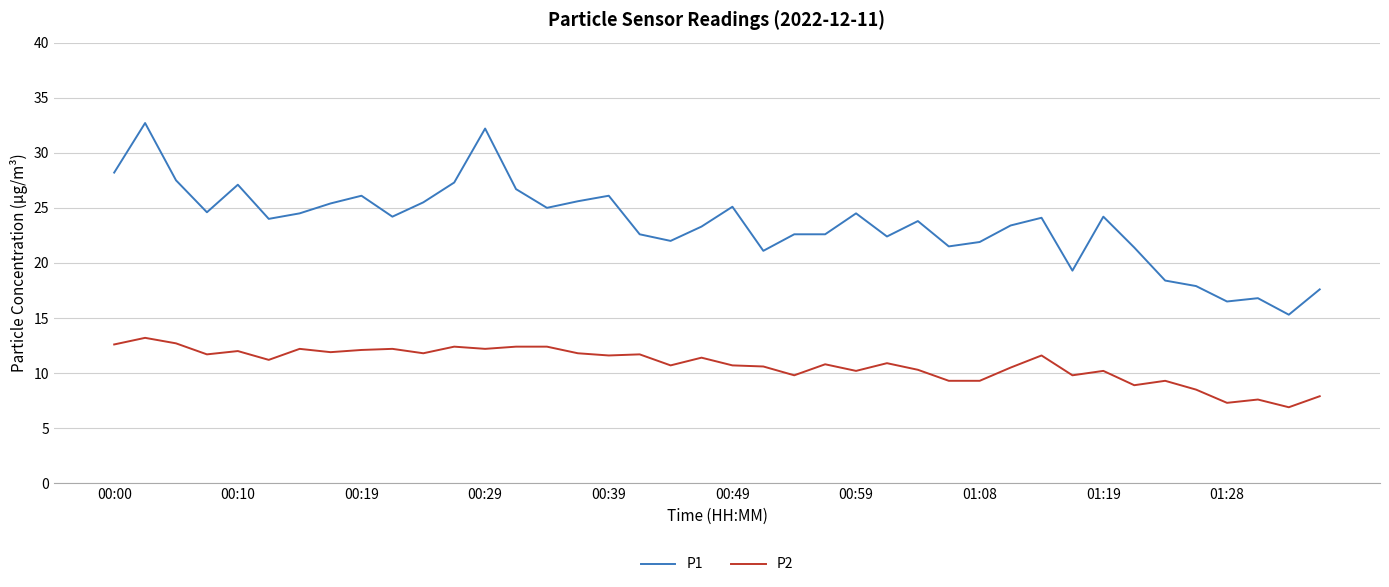

What is the difference between the maximum and minimum values in the P1 series?

17.4